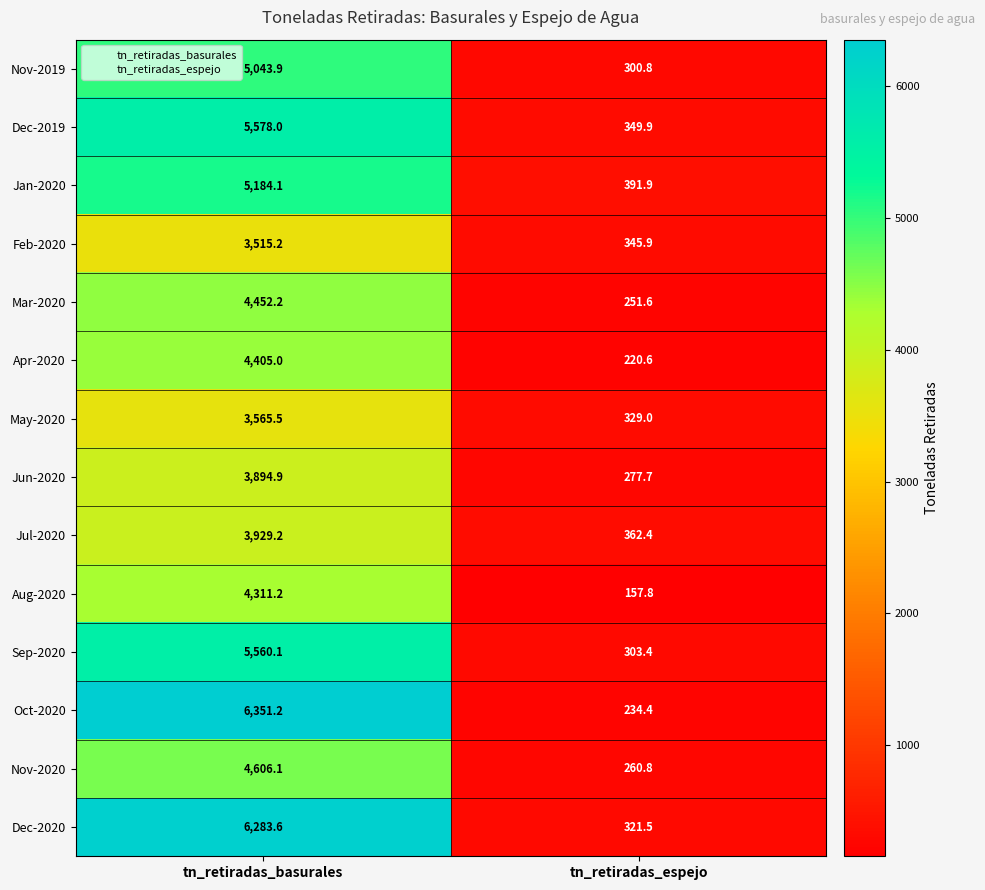

At which label does Nov-2020 reach its peak?

tn_retiradas_basurales